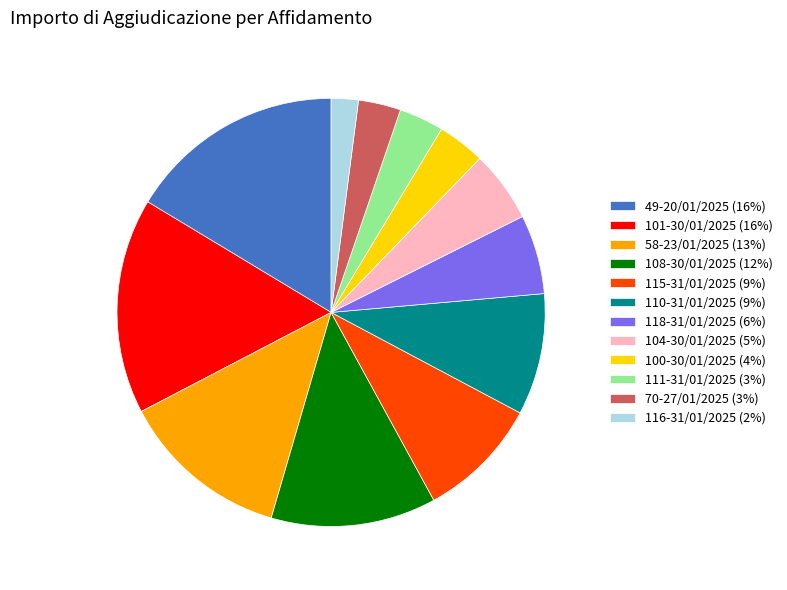

Between 104-30/01/2025 and 118-31/01/2025, which is larger?

118-31/01/2025